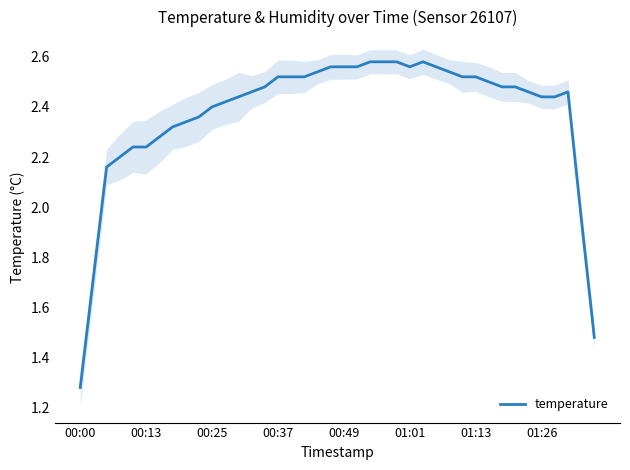

Where is temperature nearest to the value 1?

00:00